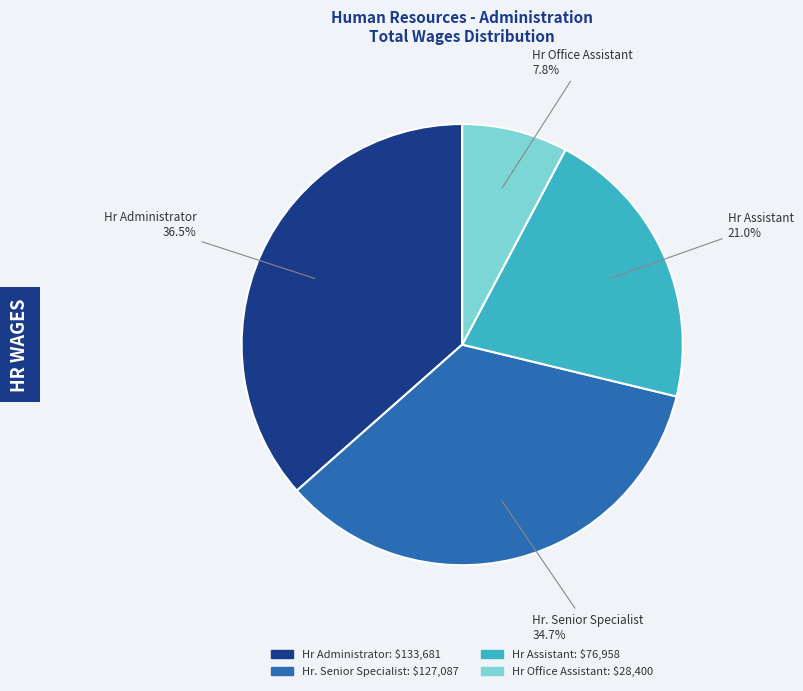

What is the smallest slice in the pie chart?

Hr Office Assistant